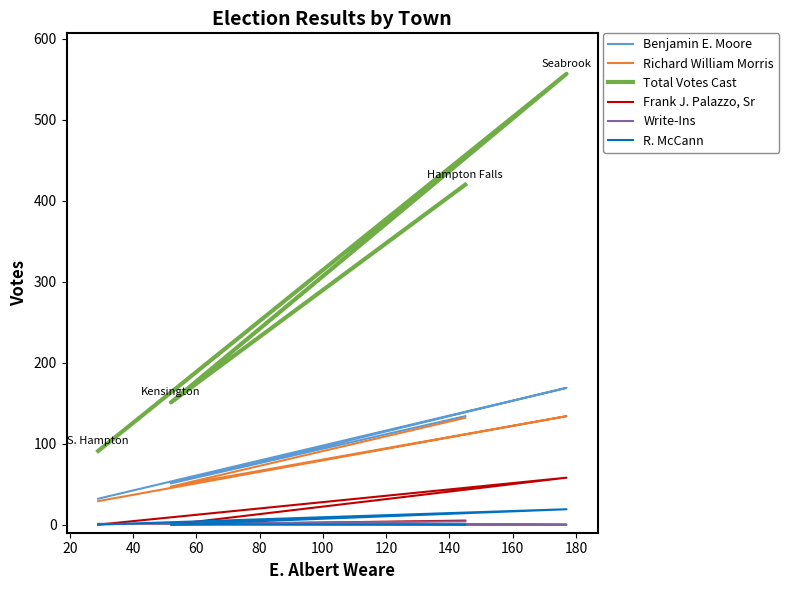

What is the value of the Benjamin E. Moore point at the 3rd from the left?

169